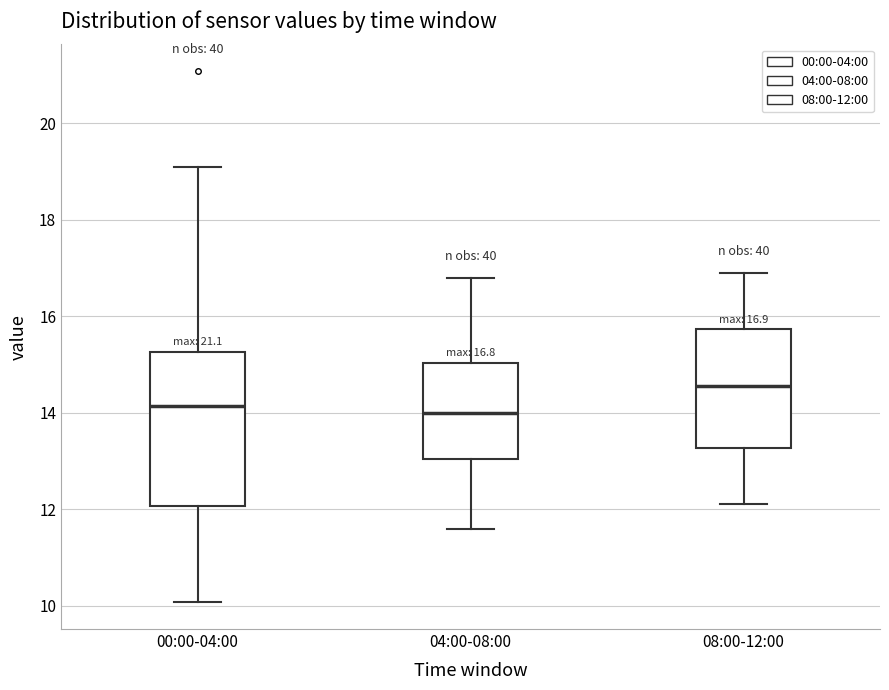

Which box is the tallest, from its lower edge to its upper edge?

00:00-04:00